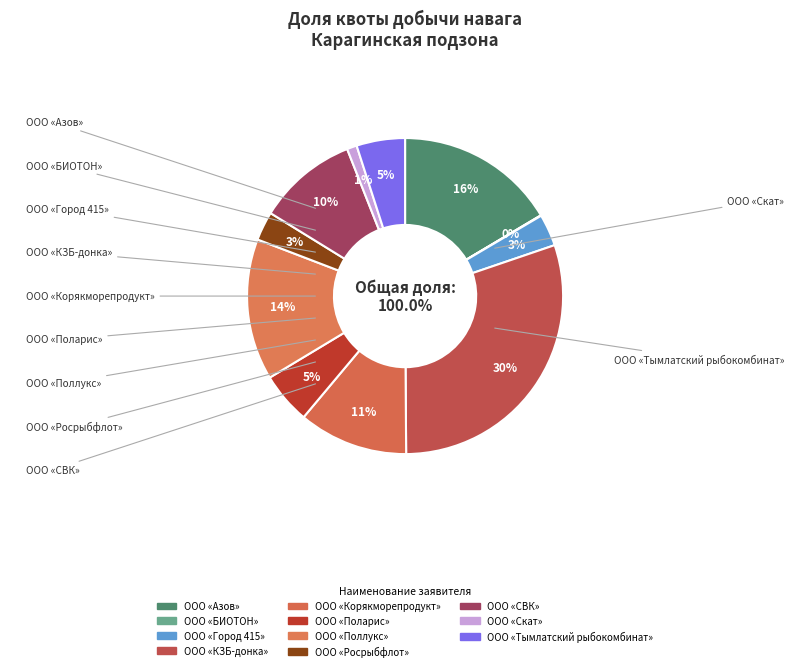

Which has a higher value, ООО «Росрыбфлот» or ООО «БИОТОН»?

ООО «Росрыбфлот»